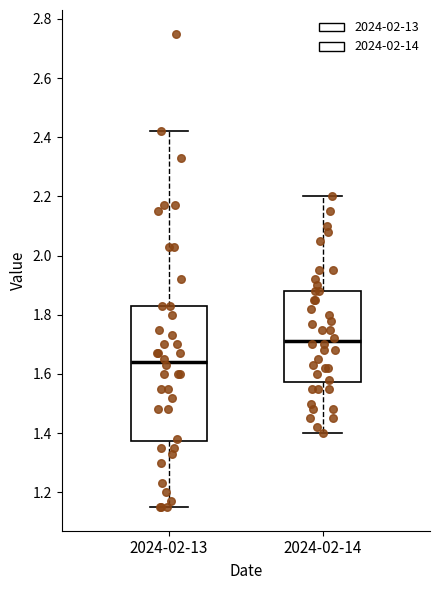

Reading left to right, transcribe this box plot: for each box, give where its median line is, the range the box spans, and where its two whiskers end, as read against the y-axis. The values are not printed on the chart, so give them approximately, as read against the axis.

2024-02-13: median 1.64, box 1.38 to 1.84, whiskers 1.16 to 2.42
2024-02-14: median 1.72, box 1.58 to 1.88, whiskers 1.40 to 2.20